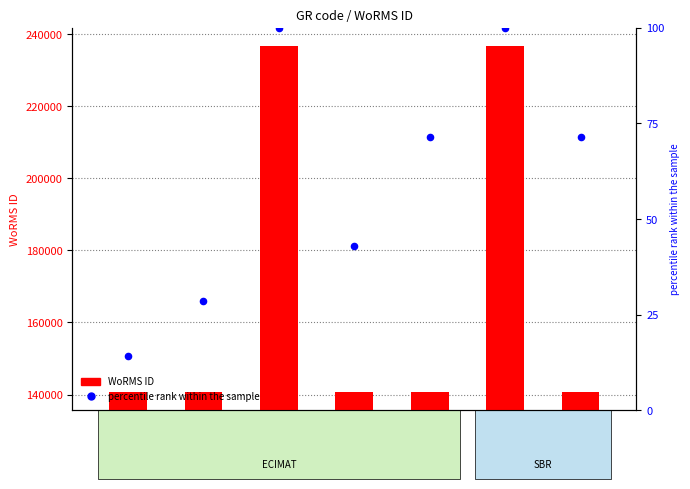

What is the total value across all series at EMR115?

140752.9